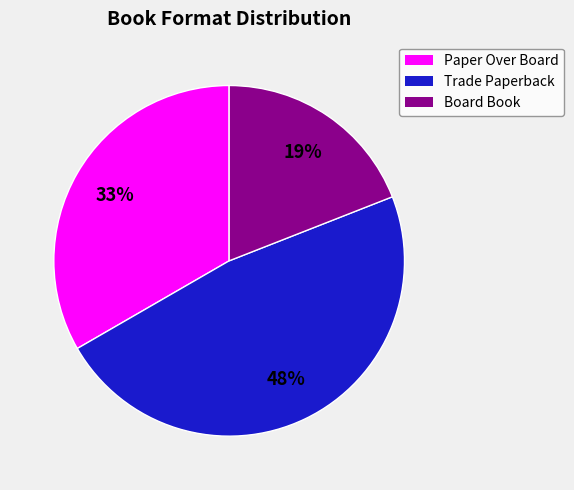

Is there a majority slice in this chart?

No